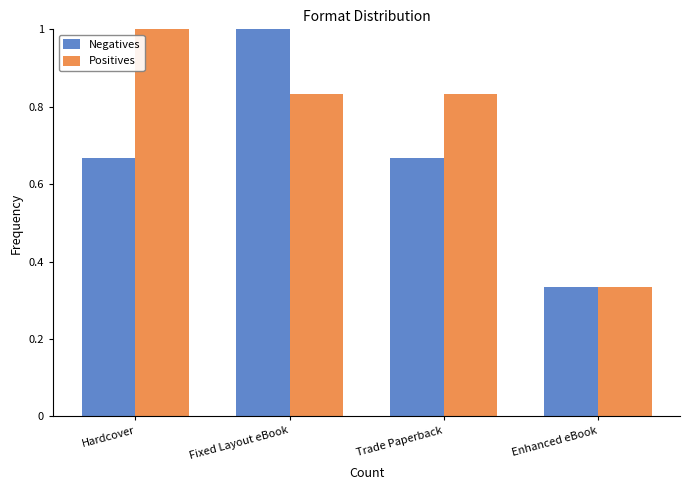

At which category is the sum across all series the highest?

Fixed Layout eBook